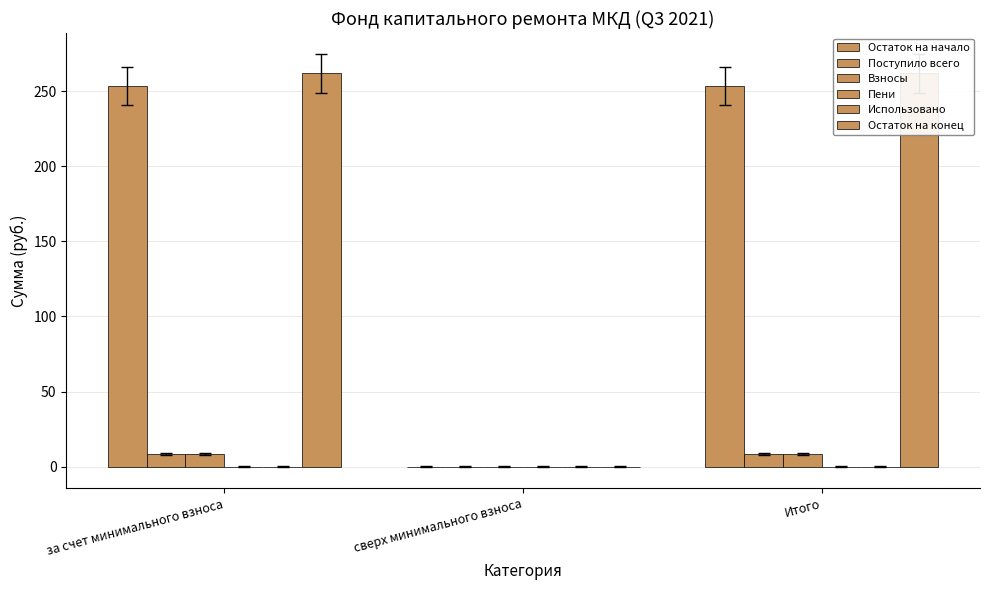

Reading left to right, extract all data points from this chart.

Остаток на начало: за счет минимального взноса=253.4	сверх минимального взноса=0.0	Итого=253.4
Поступило всего: за счет минимального взноса=8.5	сверх минимального взноса=0.0	Итого=8.5
Взносы: за счет минимального взноса=8.5	сверх минимального взноса=0.0	Итого=8.5
Пени: за счет минимального взноса=0.0	сверх минимального взноса=0.0	Итого=0.0
Использовано: за счет минимального взноса=0.0	сверх минимального взноса=0.0	Итого=0.0
Остаток на конец: за счет минимального взноса=261.9	сверх минимального взноса=0.0	Итого=261.9